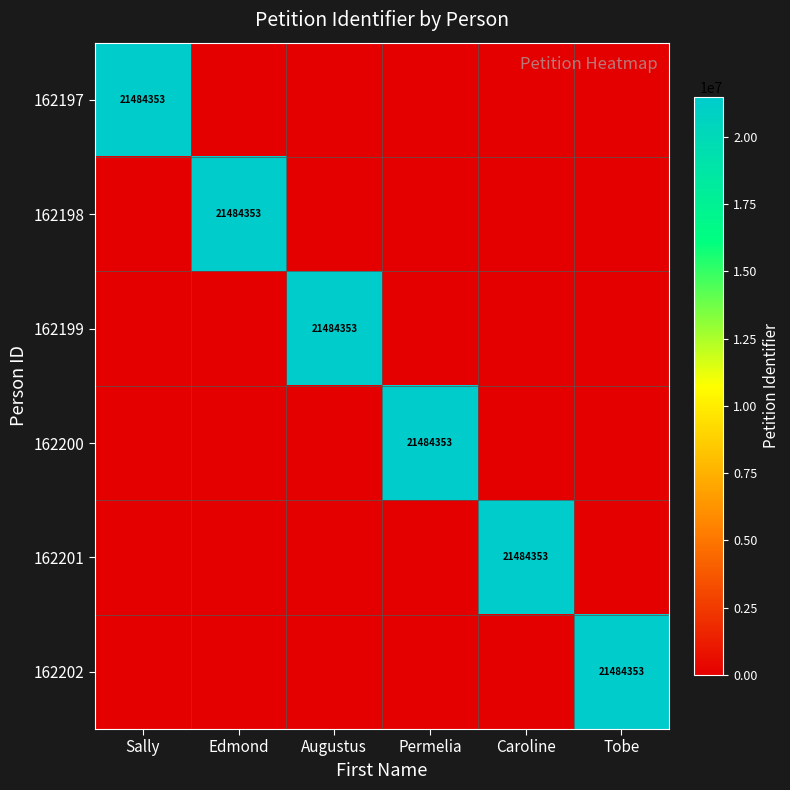

Is it true that 162202 equals 21484353 at Tobe?

True